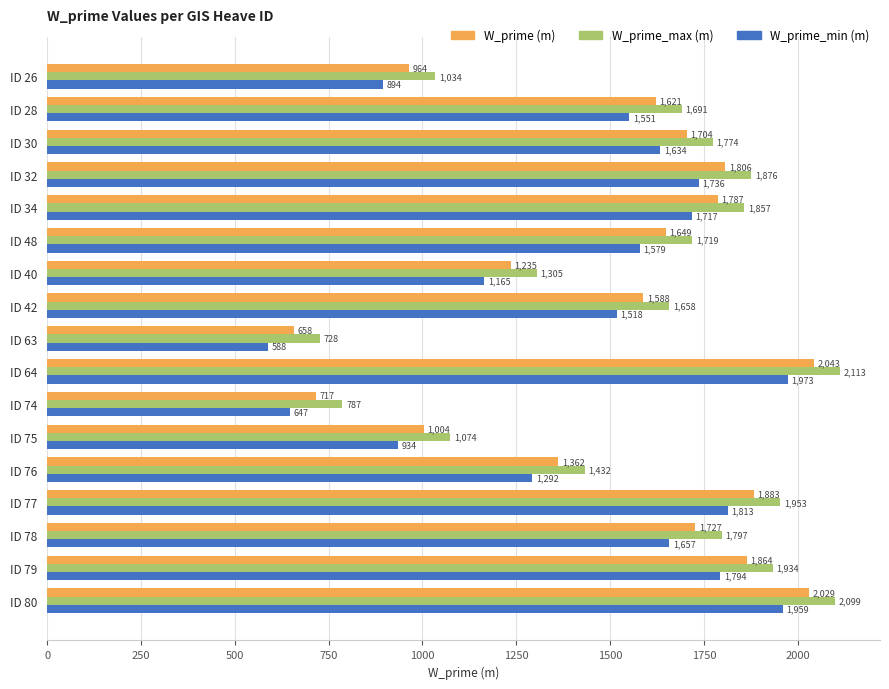

At which category is the sum across all series the highest?

ID 64